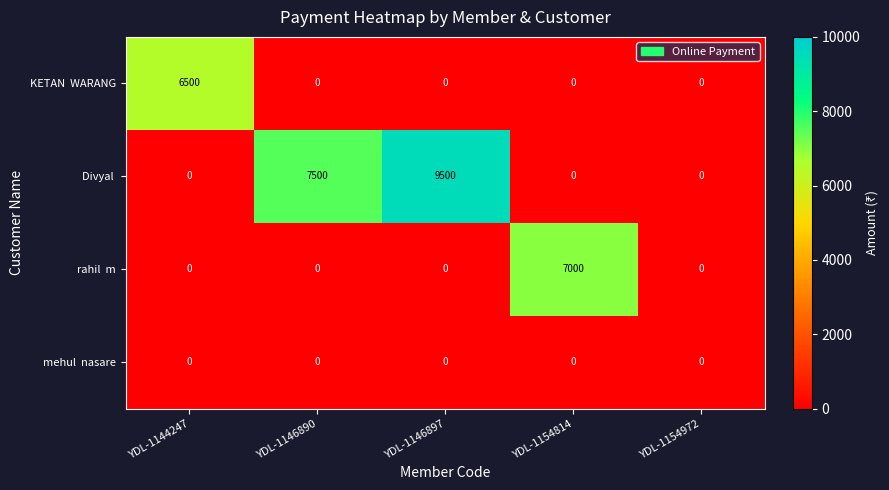

At which category is the sum across all series the highest?

YDL-1146897